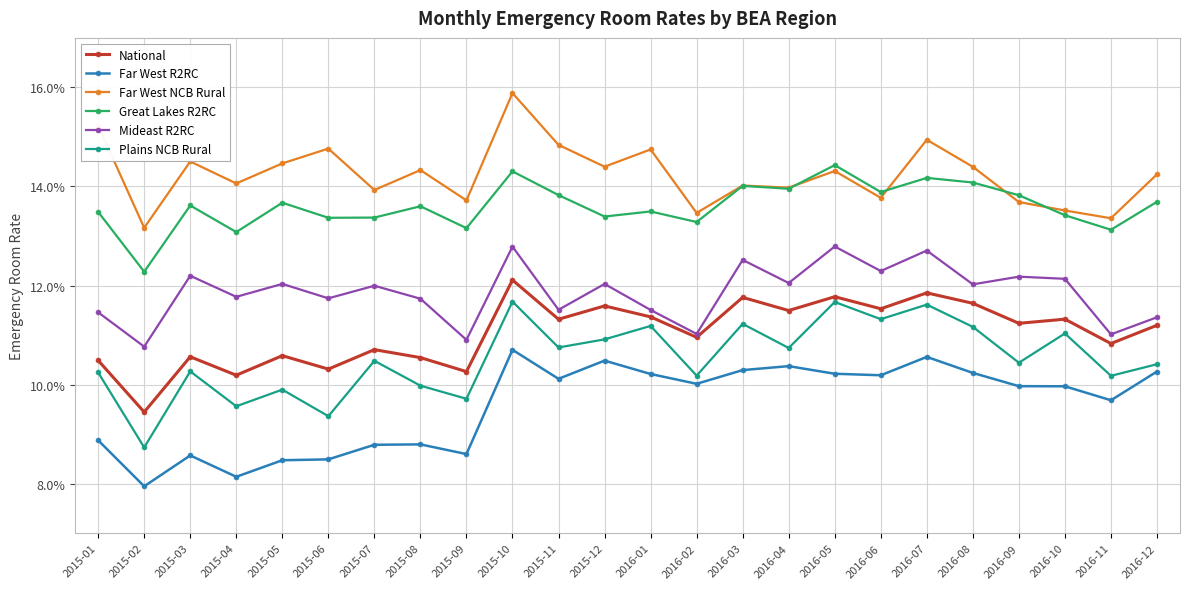

The National series shows 0.1 at 2016-04. True or false?

True